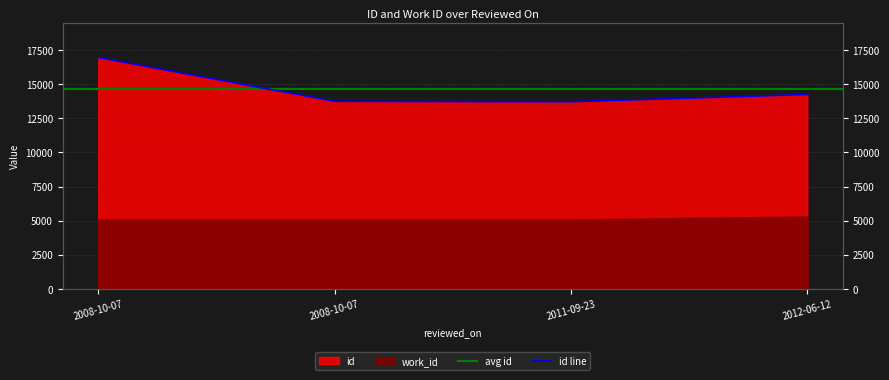

Reading left to right, list all the values displayed in this chart.

2008-10-07=16960	2008-10-07=13745	2011-09-23=13715	2012-06-12=14246